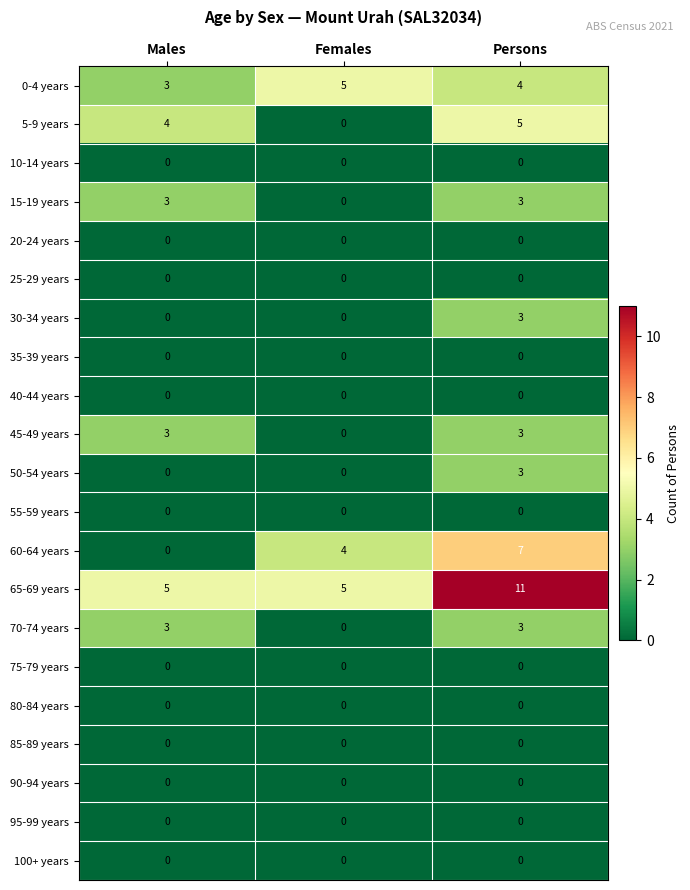

Read the 65-69 years value at Males.

5